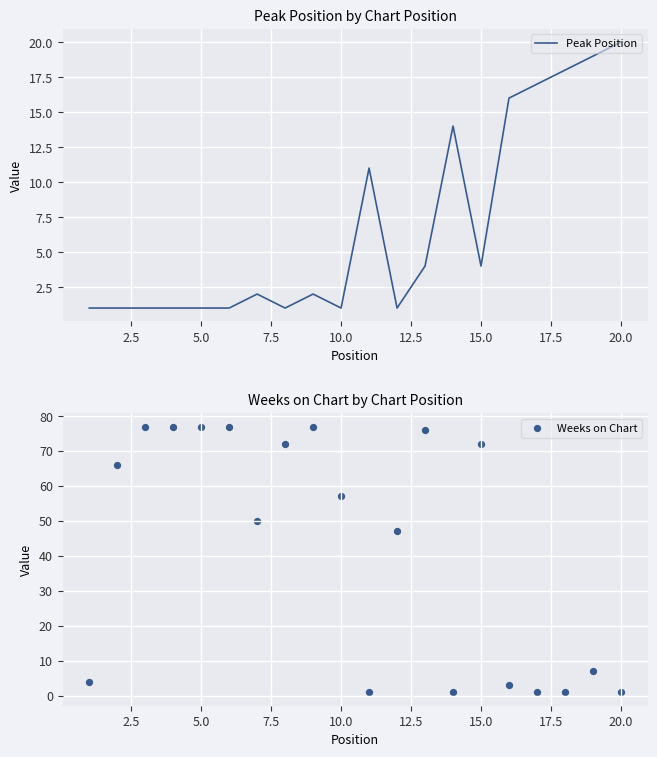

The value of Peak Position at 15.0 is 2. True or false?

False